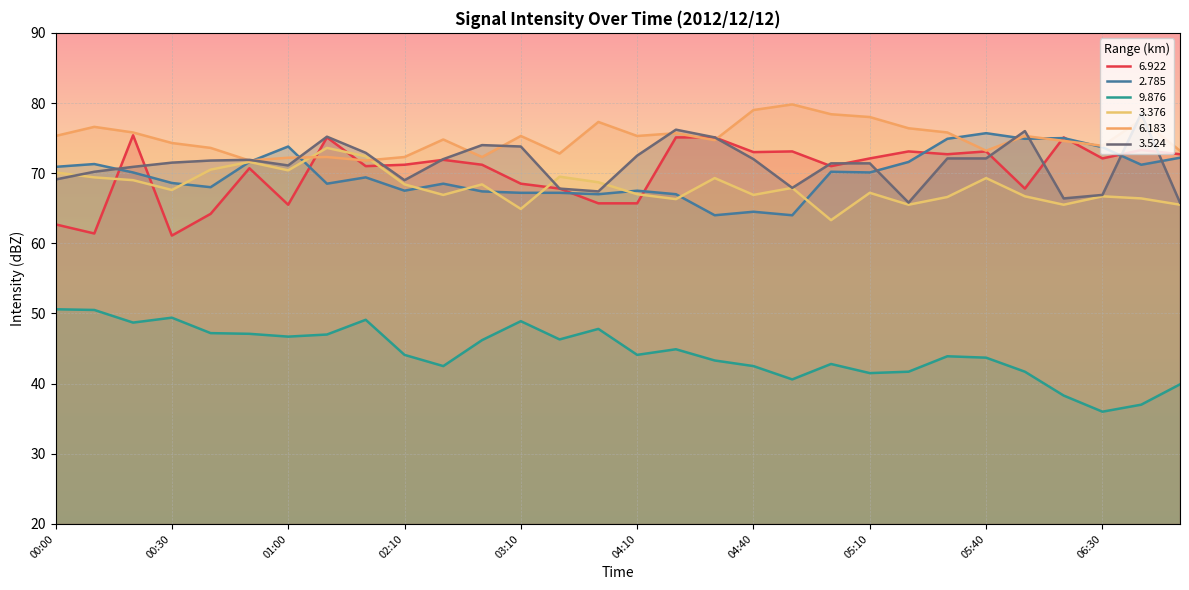

Between 03:10 and 06:50, which is larger?

06:50